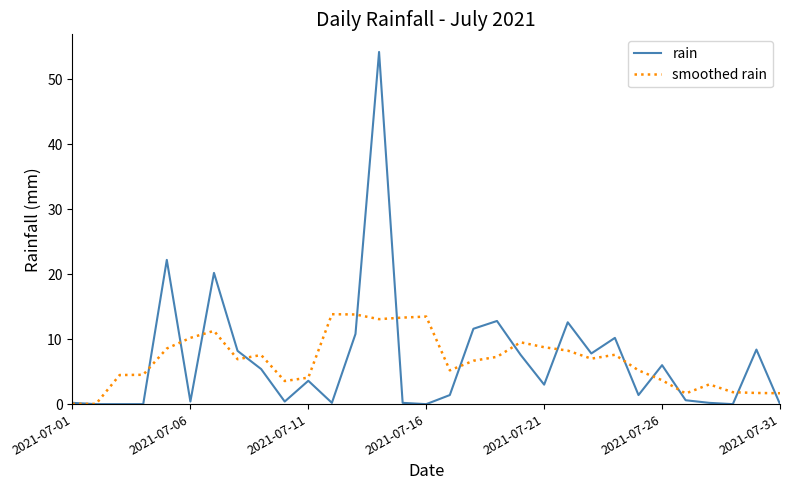

Which series has the largest range (max minus min)?

rain